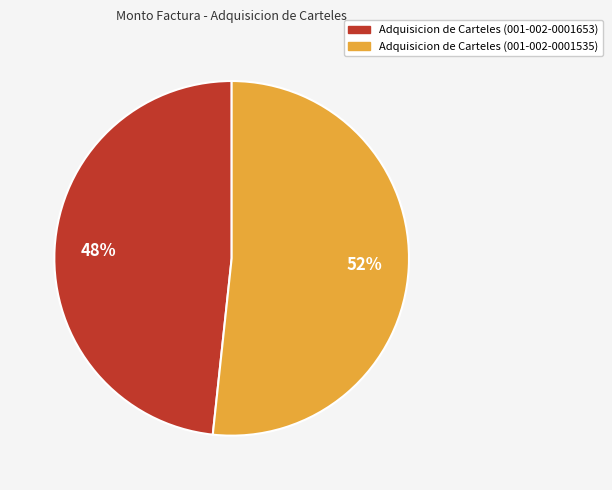

Count the number of slices in the pie.

2